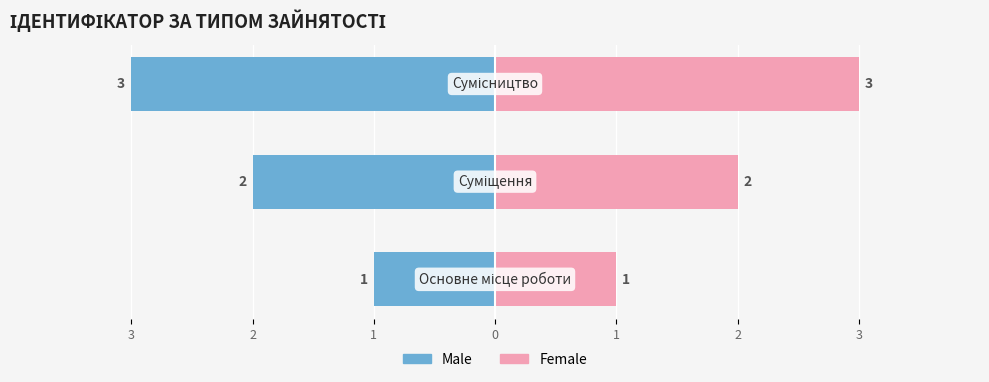

Rank the series at 1 from lowest to highest value.

Male, Female